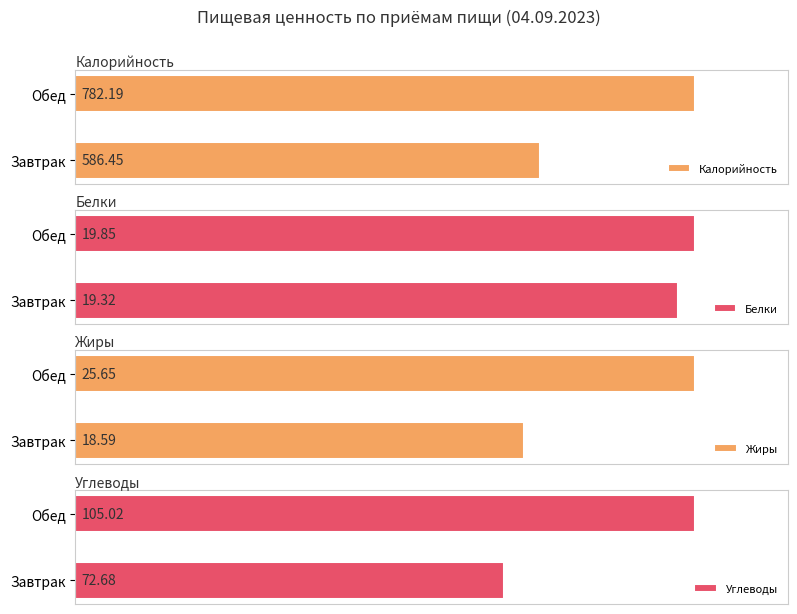

What is the value of the Белки bar at the 1st from the left?

19.3